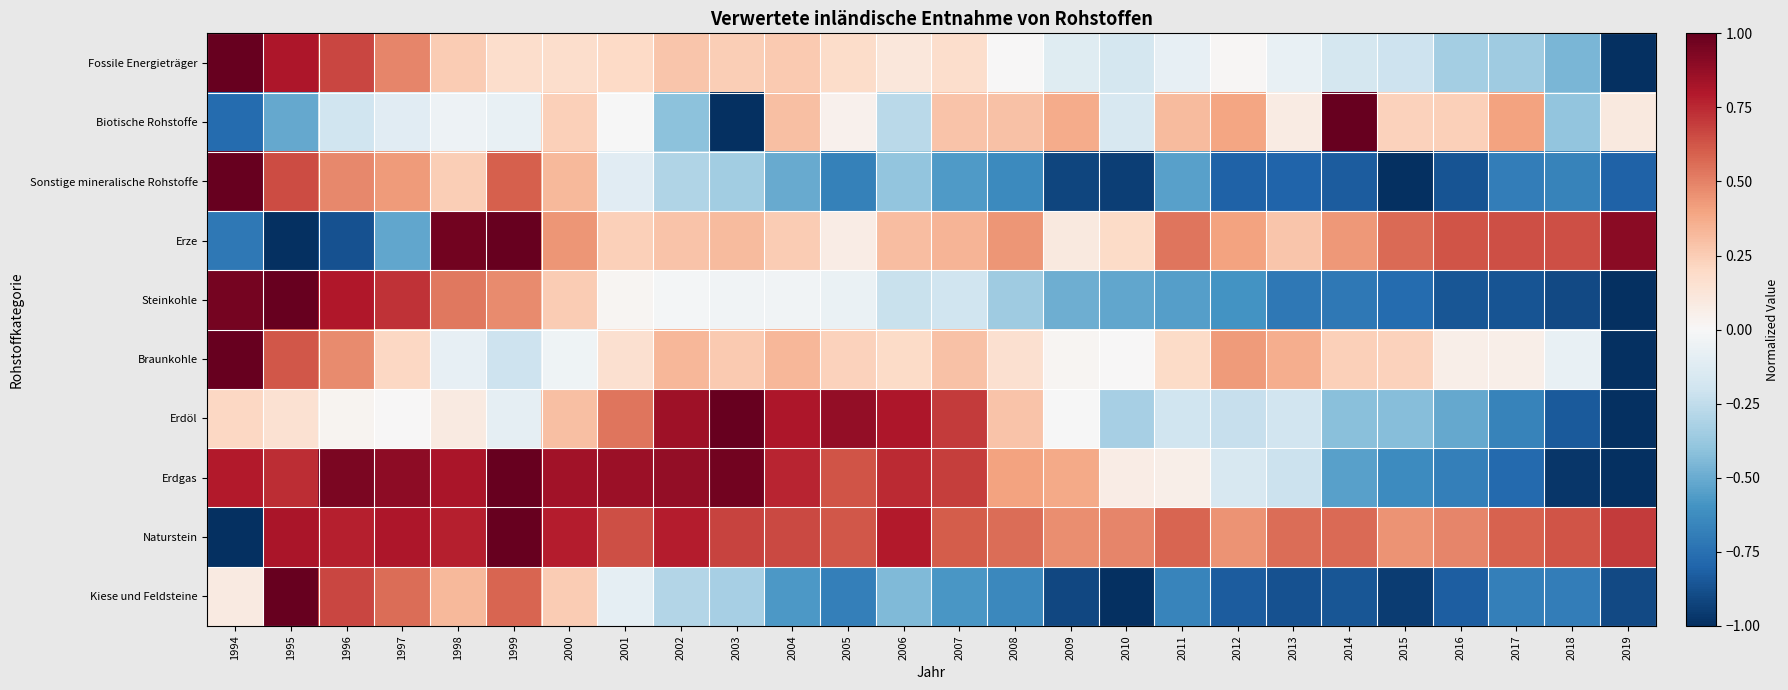

Reading right to left, transcribe all the data shown in this chart.

Fossile Energieträger: 2019=-1.0	2018=-0.5	2017=-0.4	2016=-0.3	2015=-0.2	2014=-0.2	2013=-0.1	2012=0.0	2011=-0.1	2010=-0.2	2009=-0.1	2008=0.0	2007=0.2	2006=0.1	2005=0.2	2004=0.3	2003=0.2	2002=0.3	2001=0.2	2000=0.2	1999=0.2	1998=0.3	1997=0.5	1996=0.7	1995=0.8	1994=1.0
Biotische Rohstoffe: 2019=0.1	2018=-0.4	2017=0.4	2016=0.2	2015=0.2	2014=1.0	2013=0.1	2012=0.4	2011=0.3	2010=-0.2	2009=0.4	2008=0.3	2007=0.3	2006=-0.3	2005=0.0	2004=0.3	2003=-1.0	2002=-0.4	2001=-0.0	2000=0.2	1999=-0.1	1998=-0.0	1997=-0.1	1996=-0.2	1995=-0.5	1994=-0.8
Sonstige mineralische Rohstoffe: 2019=-0.8	2018=-0.7	2017=-0.7	2016=-0.9	2015=-1.0	2014=-0.8	2013=-0.8	2012=-0.8	2011=-0.5	2010=-0.9	2009=-0.9	2008=-0.6	2007=-0.6	2006=-0.4	2005=-0.7	2004=-0.5	2003=-0.3	2002=-0.3	2001=-0.1	2000=0.3	1999=0.6	1998=0.2	1997=0.4	1996=0.5	1995=0.7	1994=1.0
Erze: 2019=0.9	2018=0.6	2017=0.6	2016=0.6	2015=0.6	2014=0.4	2013=0.3	2012=0.4	2011=0.5	2010=0.2	2009=0.1	2008=0.4	2007=0.3	2006=0.3	2005=0.1	2004=0.3	2003=0.3	2002=0.3	2001=0.2	2000=0.4	1999=1.0	1998=1.0	1997=-0.5	1996=-0.9	1995=-1.0	1994=-0.7
Steinkohle: 2019=-1.0	2018=-0.9	2017=-0.9	2016=-0.9	2015=-0.8	2014=-0.7	2013=-0.7	2012=-0.6	2011=-0.5	2010=-0.5	2009=-0.5	2008=-0.4	2007=-0.2	2006=-0.2	2005=-0.1	2004=-0.0	2003=-0.0	2002=-0.0	2001=0.0	2000=0.3	1999=0.5	1998=0.5	1997=0.7	1996=0.8	1995=1.0	1994=1.0
Braunkohle: 2019=-1.0	2018=-0.1	2017=0.1	2016=0.1	2015=0.2	2014=0.2	2013=0.4	2012=0.4	2011=0.2	2010=0.0	2009=0.0	2008=0.2	2007=0.3	2006=0.2	2005=0.2	2004=0.3	2003=0.3	2002=0.3	2001=0.2	2000=-0.0	1999=-0.2	1998=-0.1	1997=0.2	1996=0.5	1995=0.6	1994=1.0
Erdöl: 2019=-1.0	2018=-0.8	2017=-0.7	2016=-0.5	2015=-0.4	2014=-0.4	2013=-0.2	2012=-0.2	2011=-0.2	2010=-0.3	2009=-0.0	2008=0.3	2007=0.7	2006=0.8	2005=0.9	2004=0.8	2003=1.0	2002=0.9	2001=0.5	2000=0.3	1999=-0.1	1998=0.1	1997=0.0	1996=0.0	1995=0.2	1994=0.2
Erdgas: 2019=-1.0	2018=-1.0	2017=-0.8	2016=-0.7	2015=-0.6	2014=-0.5	2013=-0.2	2012=-0.2	2011=0.1	2010=0.1	2009=0.4	2008=0.4	2007=0.7	2006=0.7	2005=0.6	2004=0.8	2003=1.0	2002=0.9	2001=0.9	2000=0.8	1999=1.0	1998=0.8	1997=0.9	1996=0.9	1995=0.7	1994=0.8
Naturstein: 2019=0.7	2018=0.6	2017=0.6	2016=0.5	2015=0.4	2014=0.6	2013=0.6	2012=0.4	2011=0.6	2010=0.5	2009=0.5	2008=0.6	2007=0.6	2006=0.8	2005=0.6	2004=0.7	2003=0.7	2002=0.8	2001=0.6	2000=0.8	1999=1.0	1998=0.8	1997=0.8	1996=0.8	1995=0.8	1994=-1.0
Kiese und Feldsteine: 2019=-0.9	2018=-0.7	2017=-0.7	2016=-0.8	2015=-0.9	2014=-0.9	2013=-0.9	2012=-0.8	2011=-0.7	2010=-1.0	2009=-0.9	2008=-0.6	2007=-0.6	2006=-0.4	2005=-0.7	2004=-0.6	2003=-0.3	2002=-0.3	2001=-0.1	2000=0.3	1999=0.6	1998=0.3	1997=0.6	1996=0.7	1995=1.0	1994=0.1